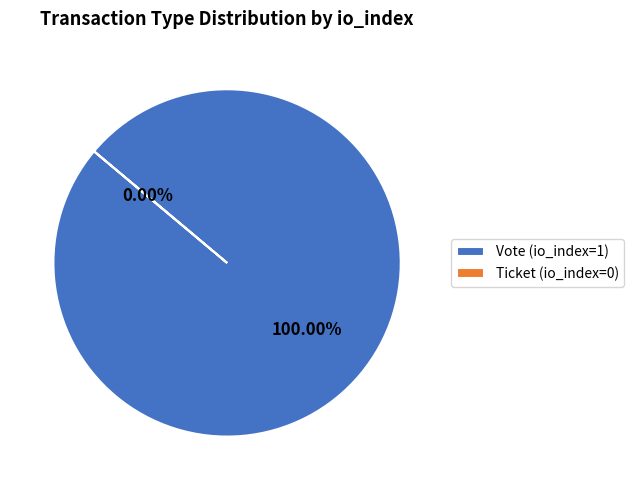

What percentage do Vote and Ticket together represent?

100.0%